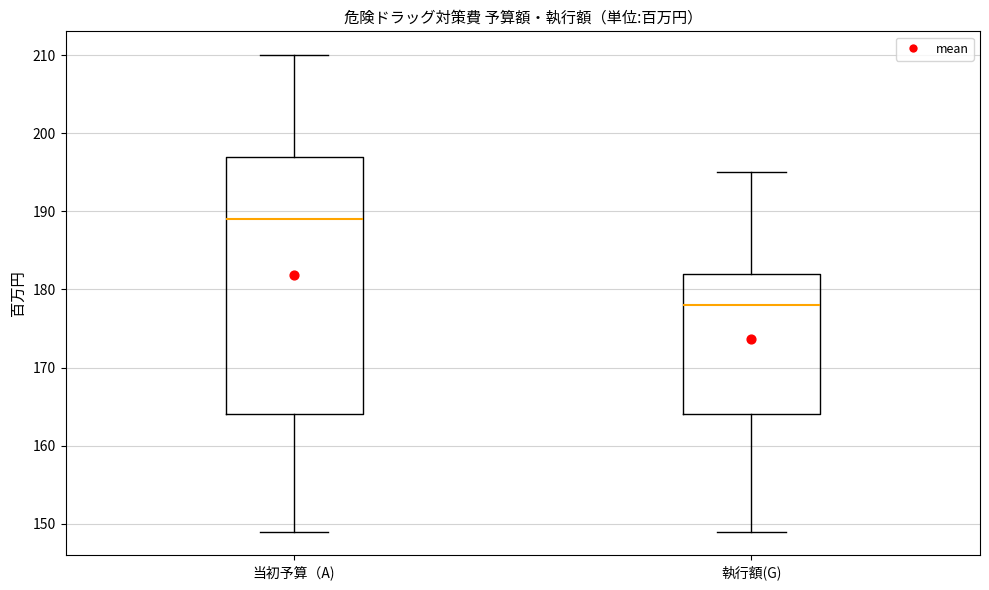

Reading left to right, transcribe this box plot: for each box, give where its median line is, the range the box spans, and where its two whiskers end, as read against the y-axis. The values are not printed on the chart, so give them approximately, as read against the axis.

当初予算（A): median 189, box 164 to 197, whiskers 149 to 210
執行額(G): median 178, box 164 to 182, whiskers 149 to 195